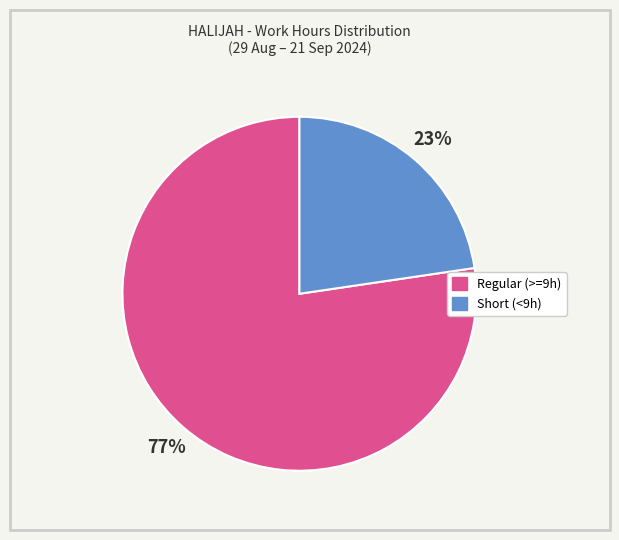

Is it true that Short (<9h) is 37% of the pie?

False